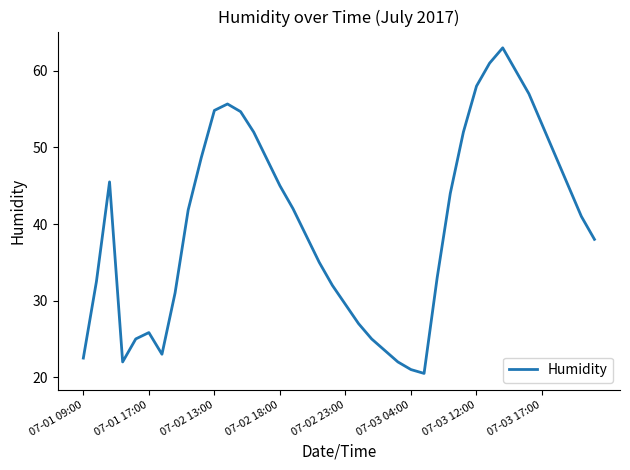

What is the greatest value displayed?

63.0